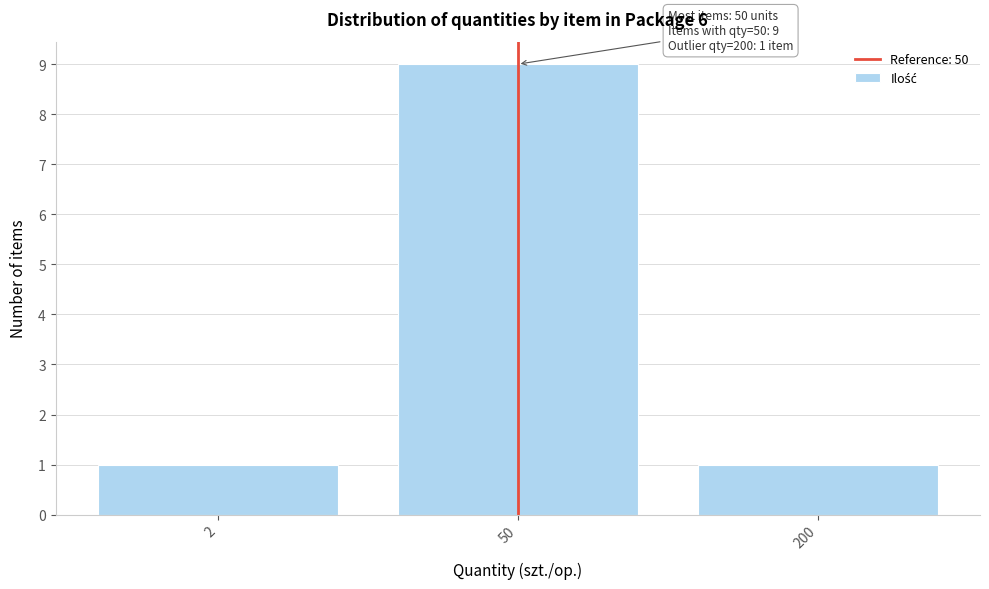

Reading left to right, list all the values displayed in this chart.

1	9	1